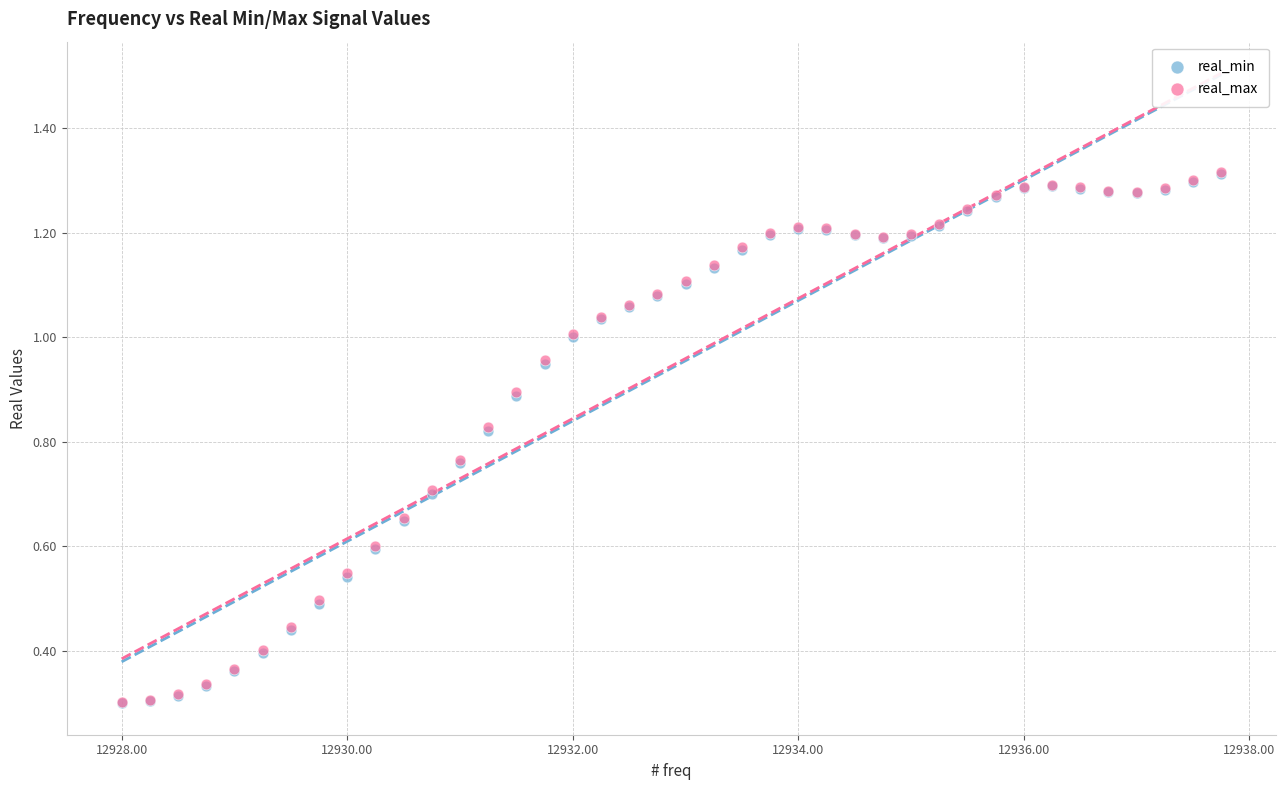

Which series has the widest spread of Y values?

real_max